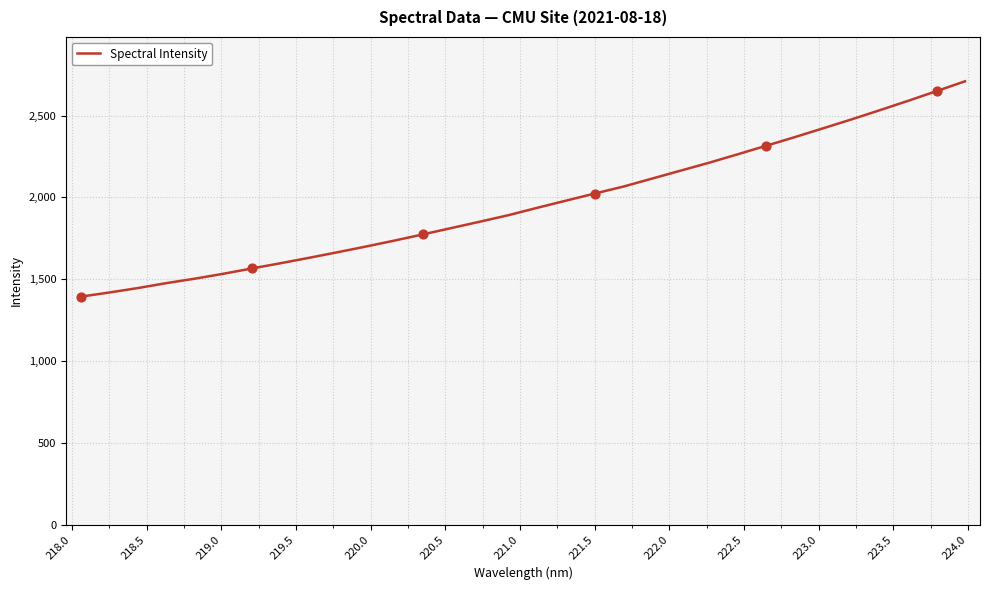

What is the difference between the maximum and minimum values?

1316.7